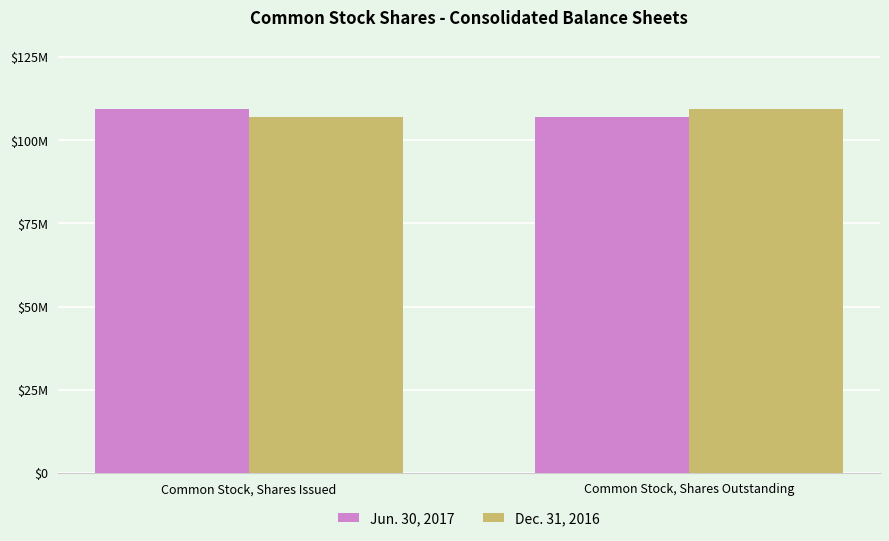

What is the value of the Jun. 30, 2017 bar at the 2nd from the left?

107059000